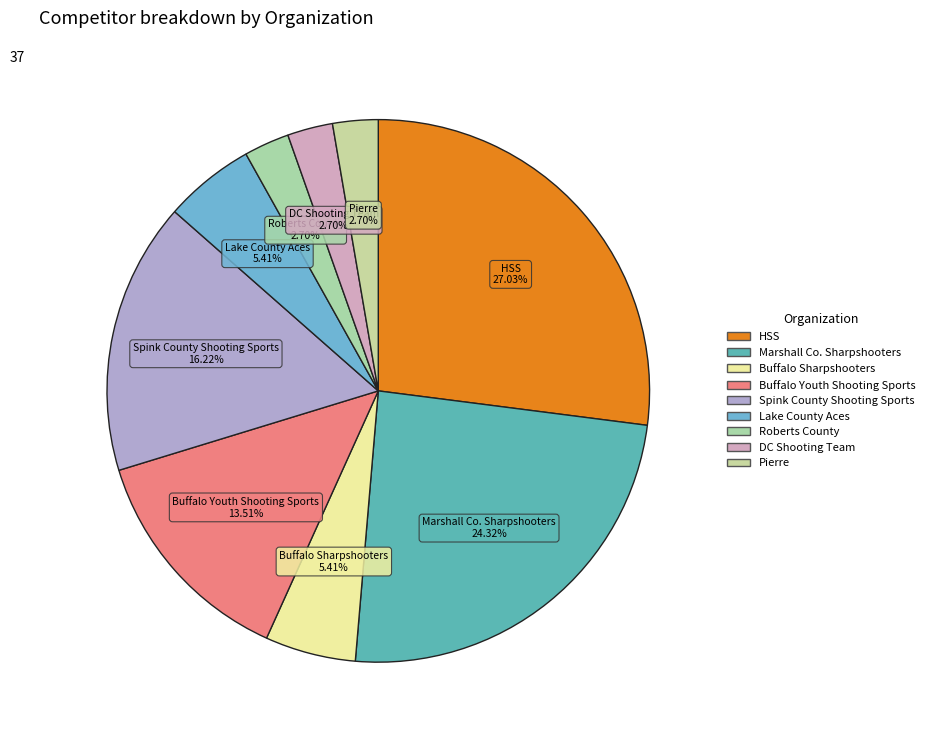

How many slices are in this pie chart?

9